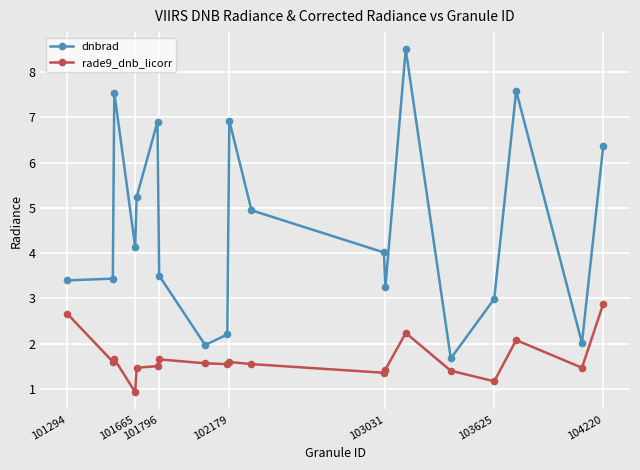

At how many categories does at least one series exceed 6?

6